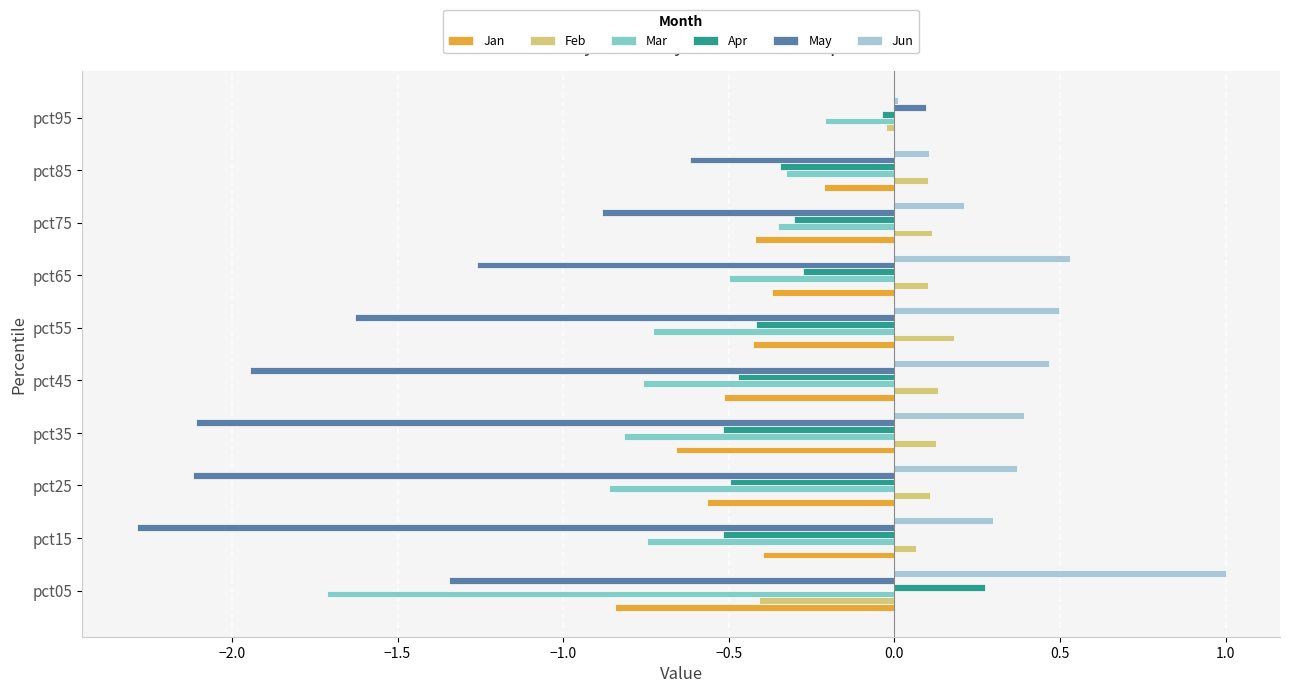

Between pct25 and pct75, which series saw the biggest shift?

May